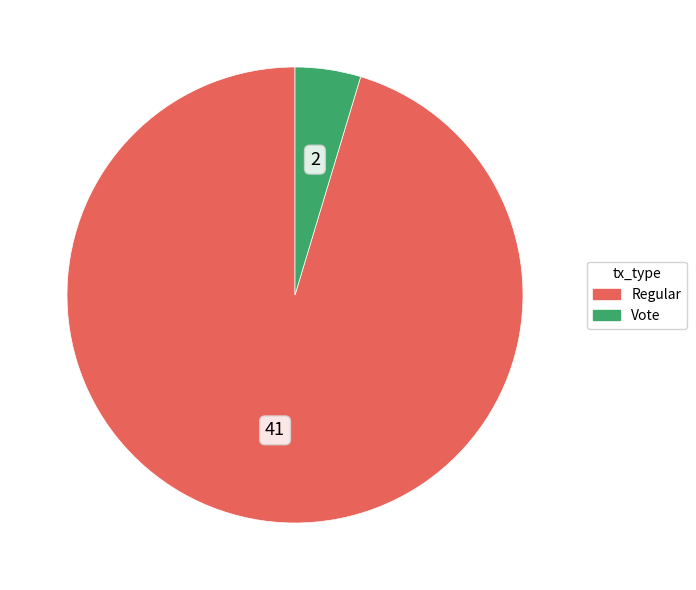

Is there any slice that represents more than half of the pie?

Yes